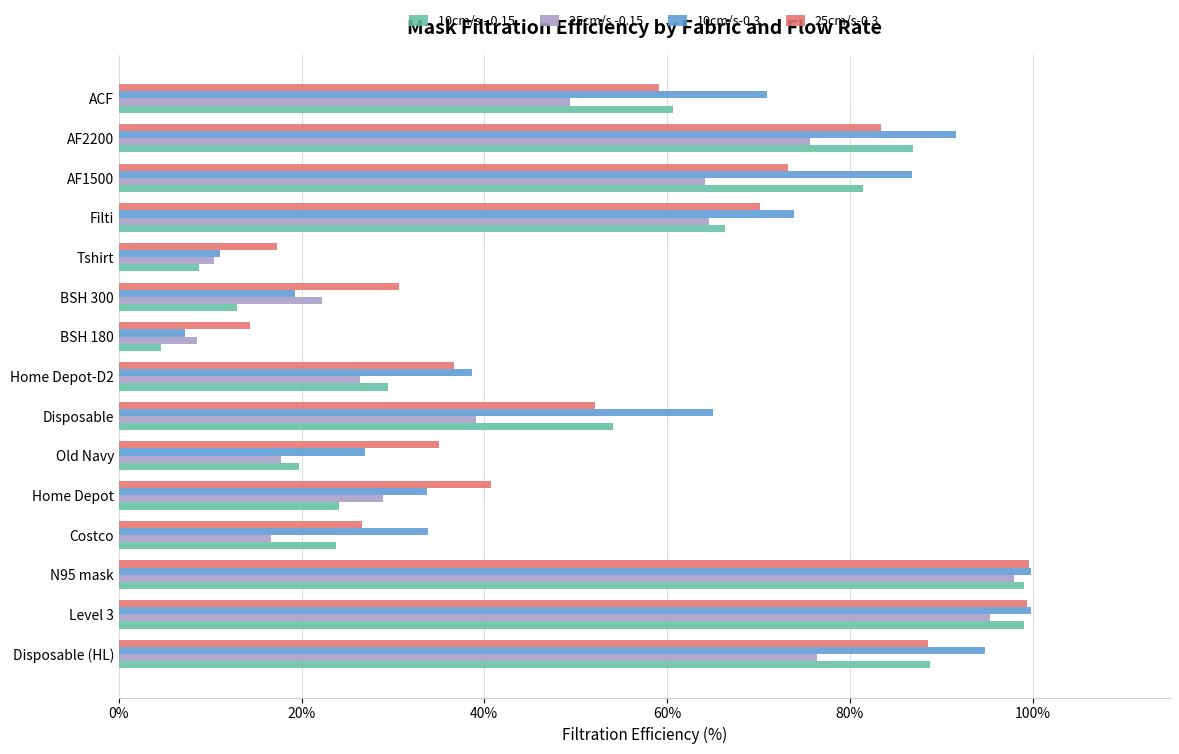

Is the value of 10cm/s-0.3 at Disposable greater than the value of 10cm/s - 0.15 at Disposable (HL)?

No